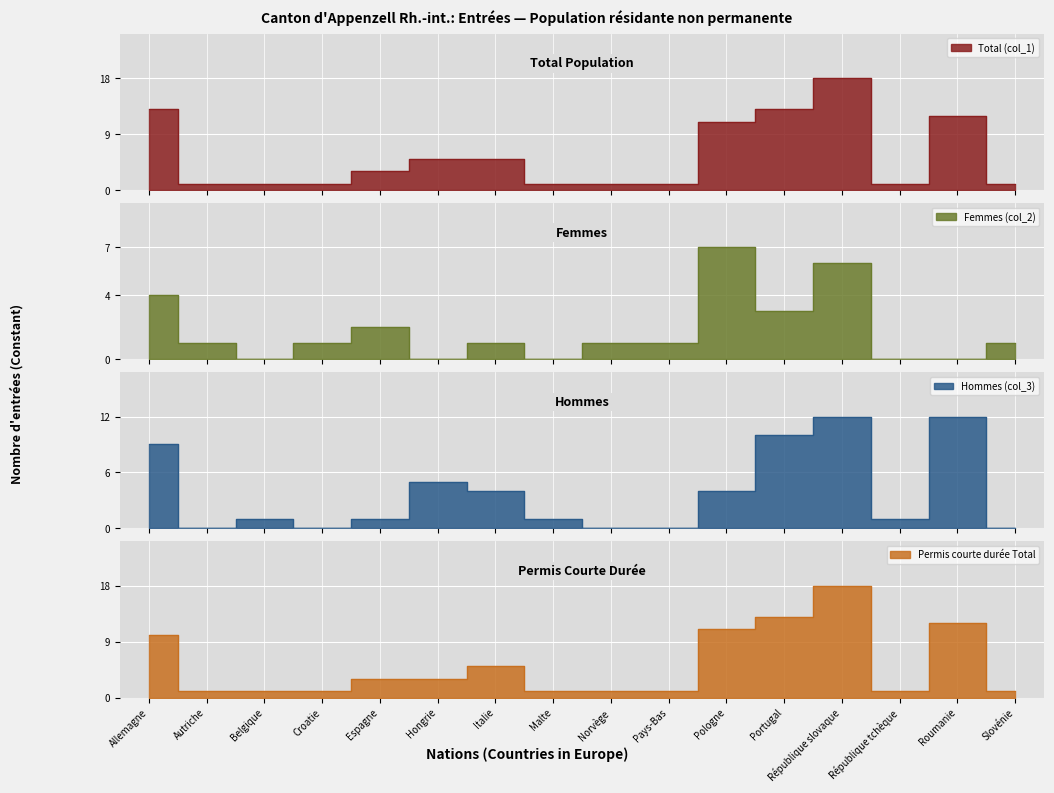

Is it true that Total (col_1) equals 0 at Pays-Bas?

False